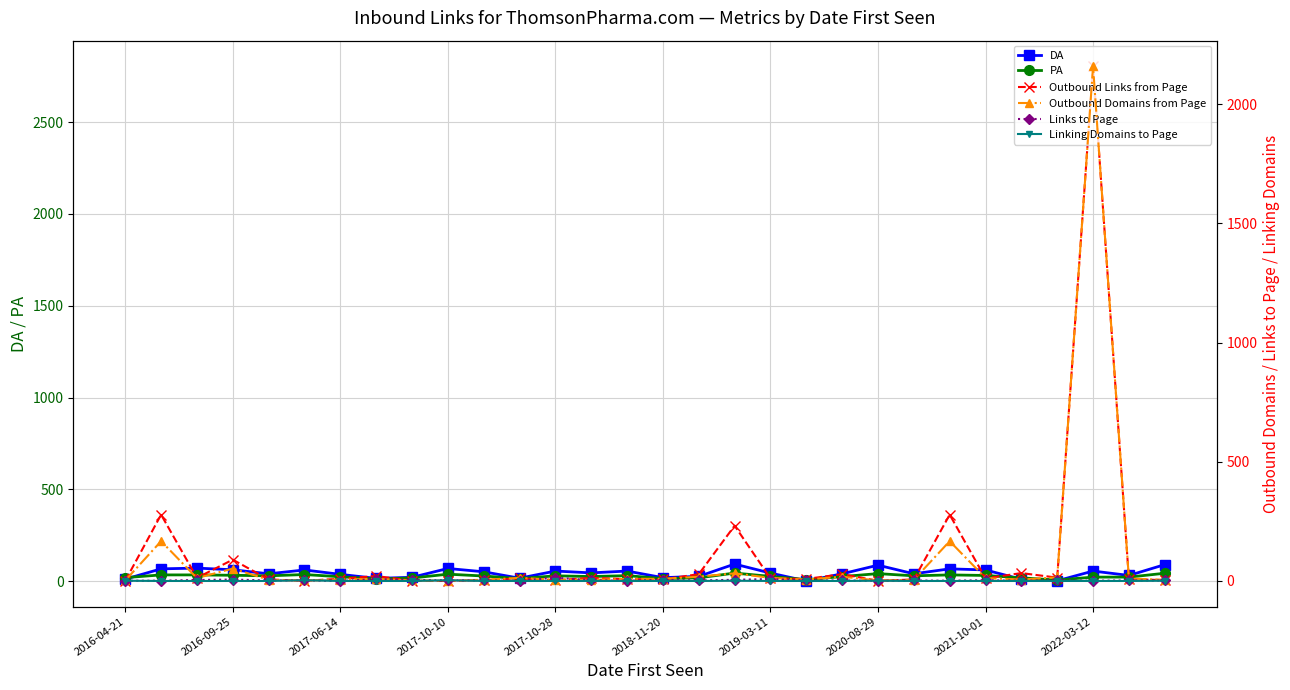

Reading left to right, transcribe all the data shown in this chart.

DA: 11	67	71	62	40	61	37	15	21	69	51	16	55	45	55	19	26	93	44	1	40	87	40	67	61	10	2	55	31	90
PA: 19	34	34	32	29	36	24	12	17	38	28	14	29	25	30	14	18	44	26	8	25	41	29	34	31	18	6	22	22	43
Outbound Links from Page: 2	362	18	117	9	2	13	28	2	1	6	15	5	18	11	10	38	302	15	12	38	2	9	362	15	44	19	2803	12	5
Outbound Domains from Page: 2	167	12	52	5	2	6	9	2	1	5	13	5	5	9	9	18	32	13	6	18	2	5	167	12	6	15	2159	10	5
Links to Page: 1	1	4	6	2	3	0	8	4	3	2	1	14	3	1	5	2	5	8	2	2	1	2	1	3	1	3	1	2	2
Linking Domains to Page: 1	0	0	0	0	3	0	0	0	3	0	0	0	0	0	0	0	1	0	0	0	1	0	0	0	0	0	0	0	1